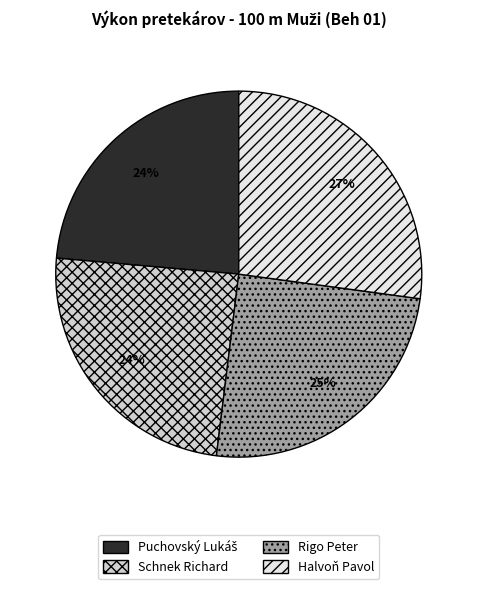

True or false: Rigo Peter accounts for 30% of the total.

False